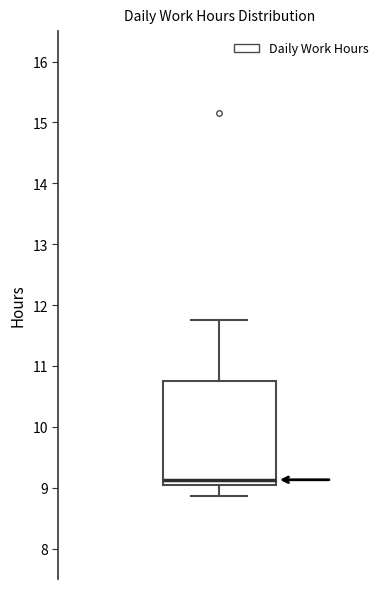

Transcribe this box plot: give where the median line is, the range the box spans, and where the two whiskers end, as read against the y-axis. The values are not printed on the chart, so give them approximately, as read against the axis.

median 9.1, box 9.0 to 10.7, whiskers 8.9 to 11.8